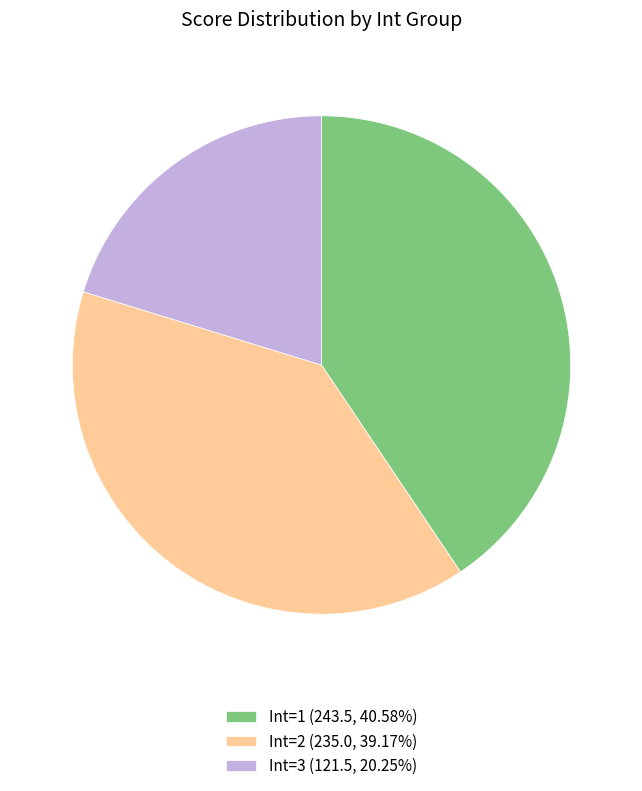

Approximately how many times larger is the value at Int=2 (235.0, 39.17%) compared to Int=3 (121.5, 20.25%)?

1.9